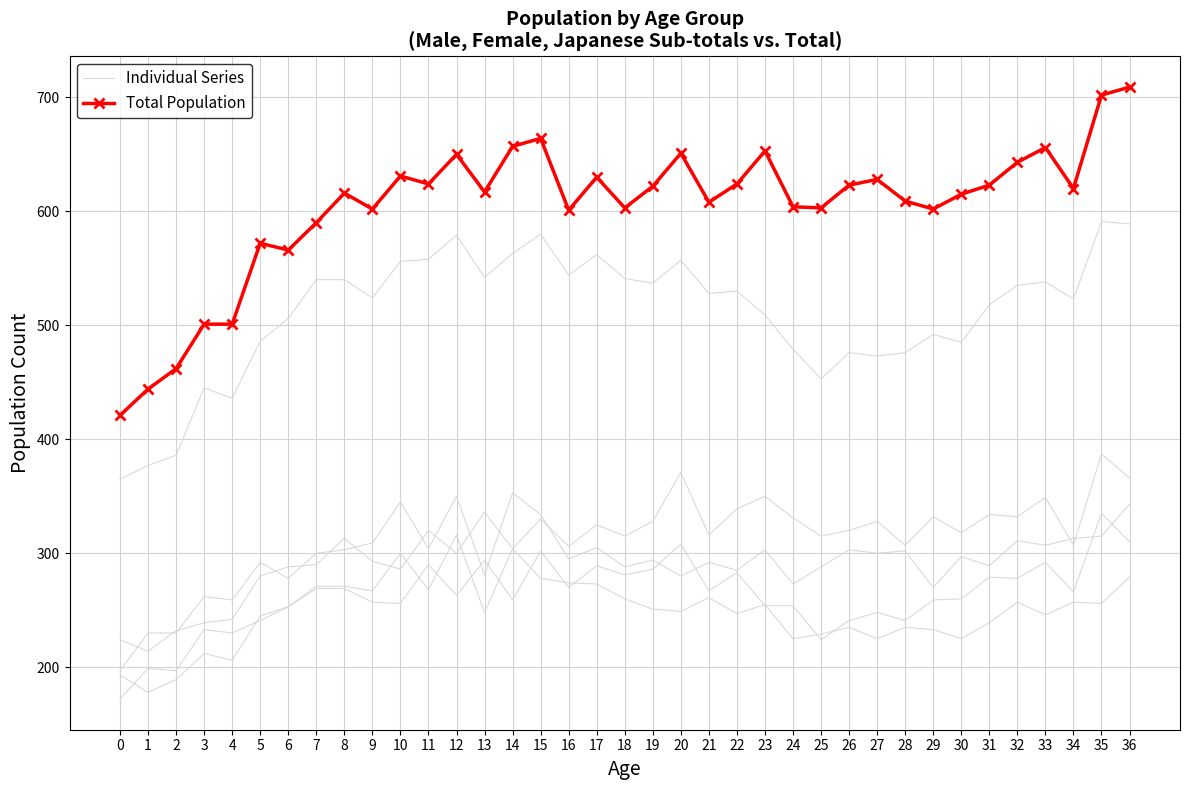

True or false: Total Population and Individual Series intersect in this chart.

False